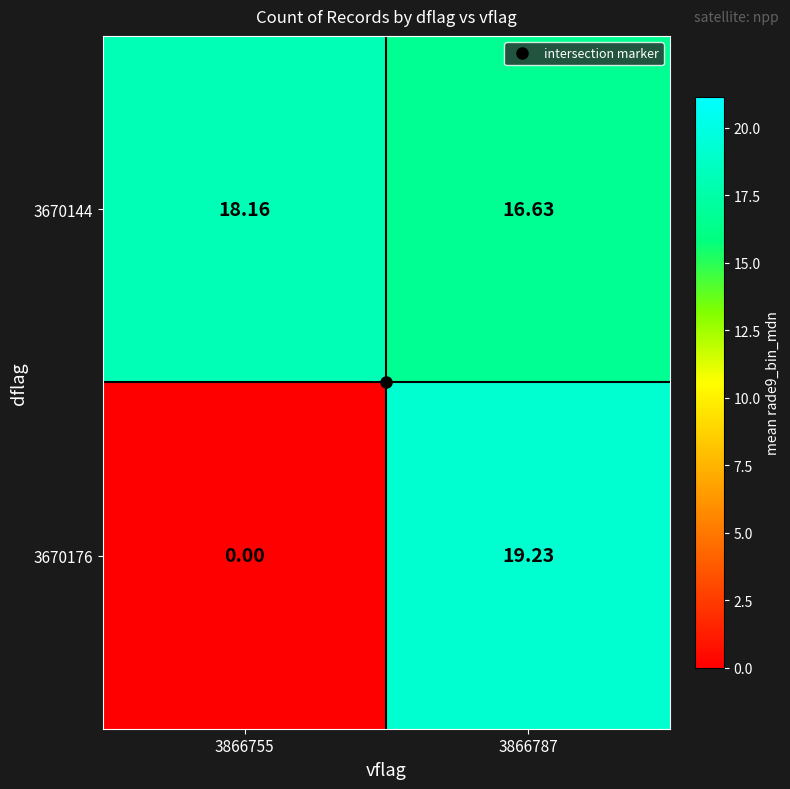

Is the value of 3670176 at 3866787 greater than the value of 3670144 at 3866755?

Yes